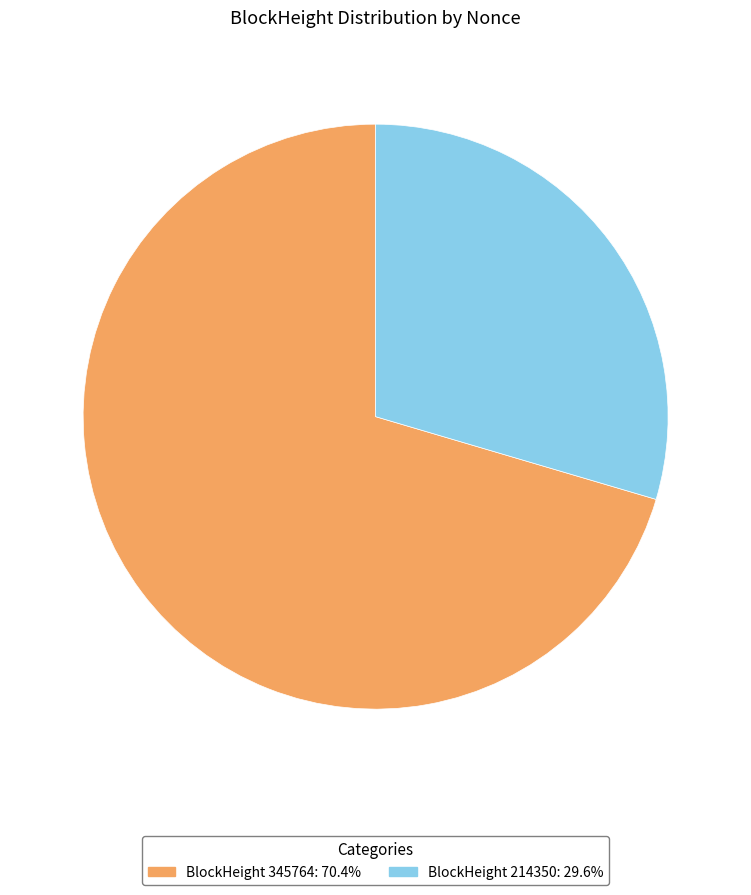

Do BlockHeight 345764: 70.4% and BlockHeight 214350: 29.6% together represent more than half of the pie?

Yes